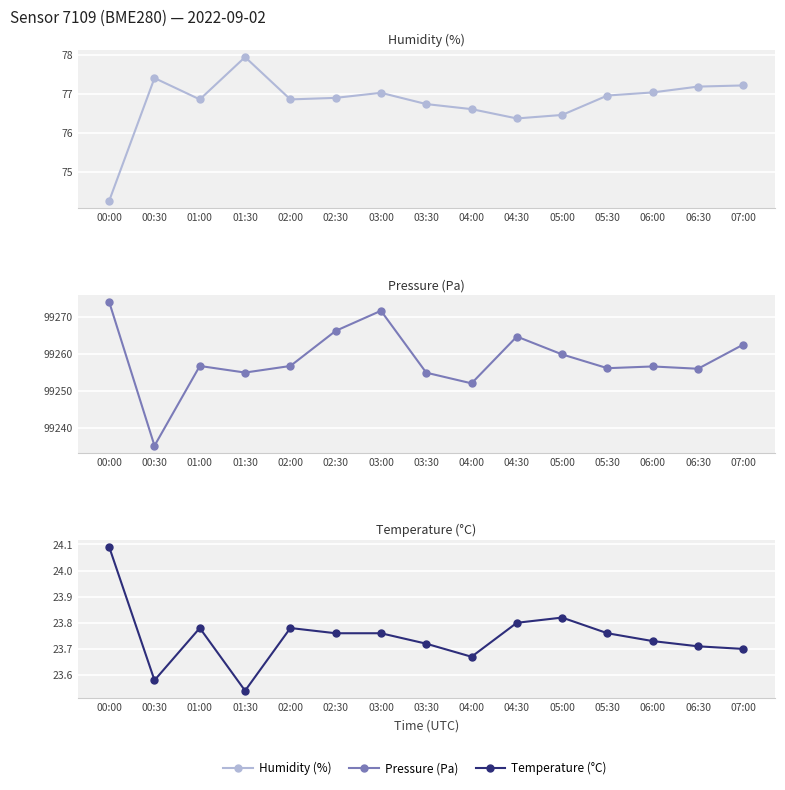

What position from the left is 00:00?

1